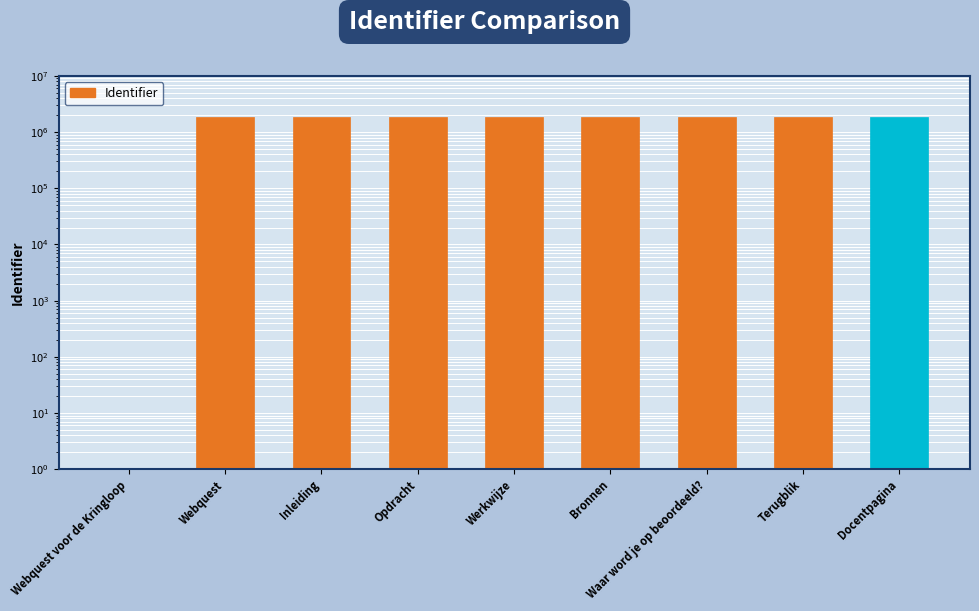

Does the chart contain stacked bars?

No